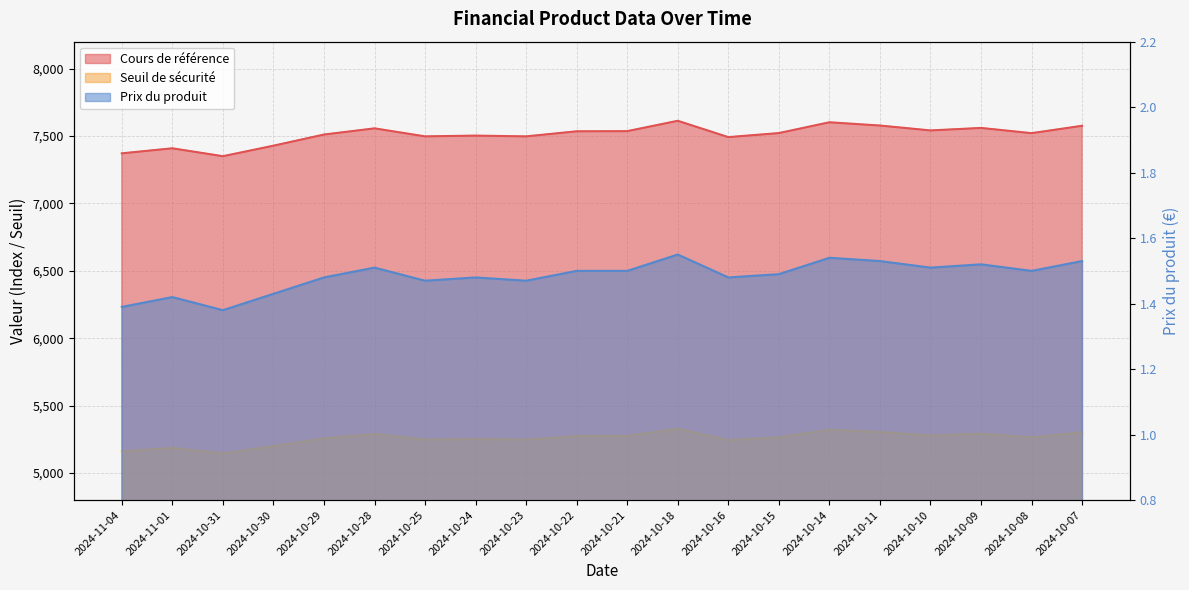

What is the difference between the second highest and second lowest values in the Prix du produit series?

0.2